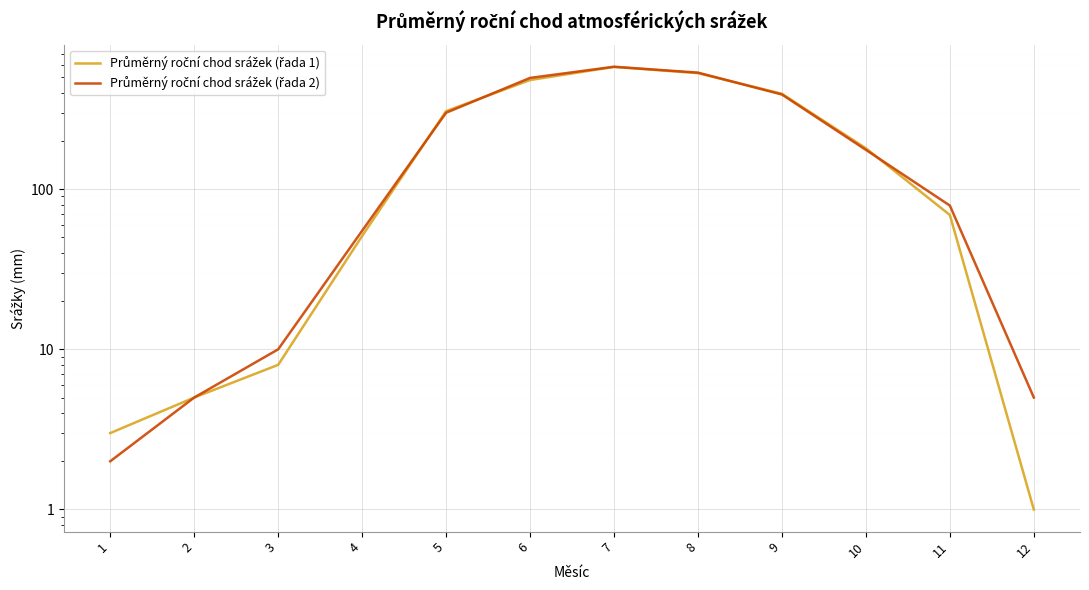

Which category has the highest value in the Průměrný roční chod srážek (řada 2) series?

7